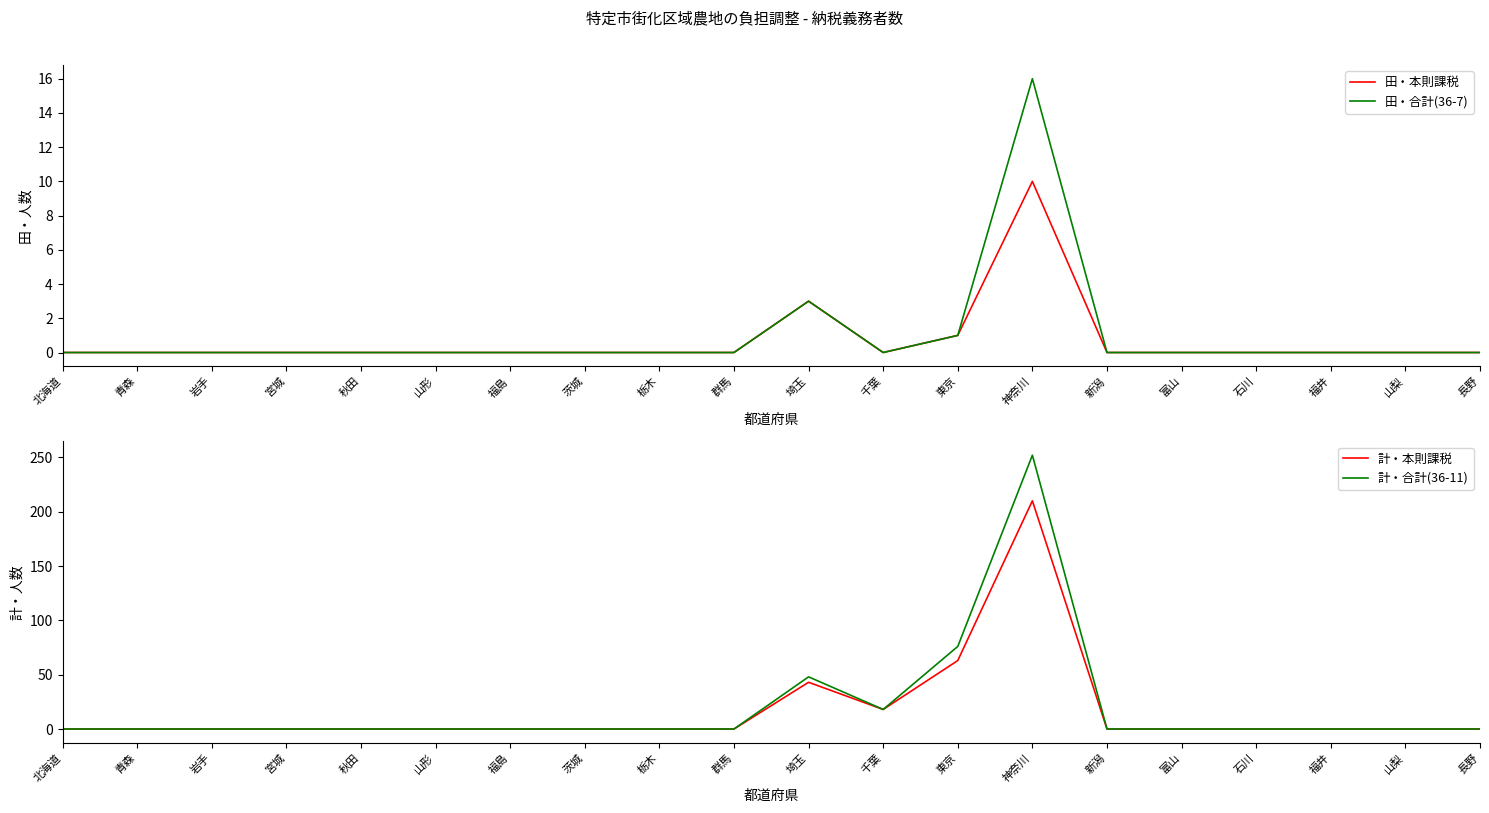

The value of 田・本則課税 at 神奈川 is 6. True or false?

False